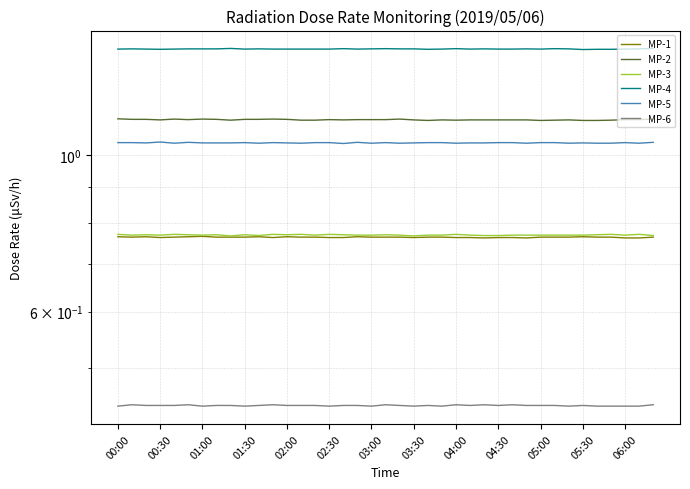

Is it true that MP-6 equals 0.4 at 01:00?

True